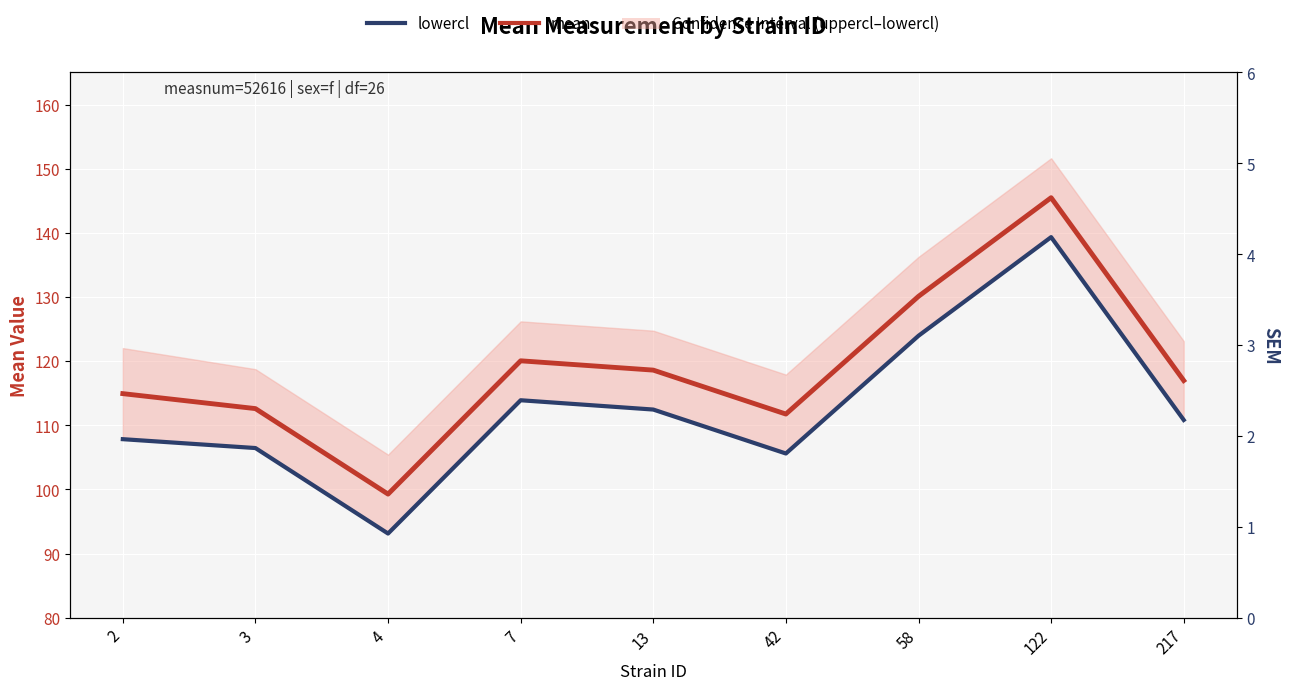

Does the chart display data point markers on the line(s)?

No